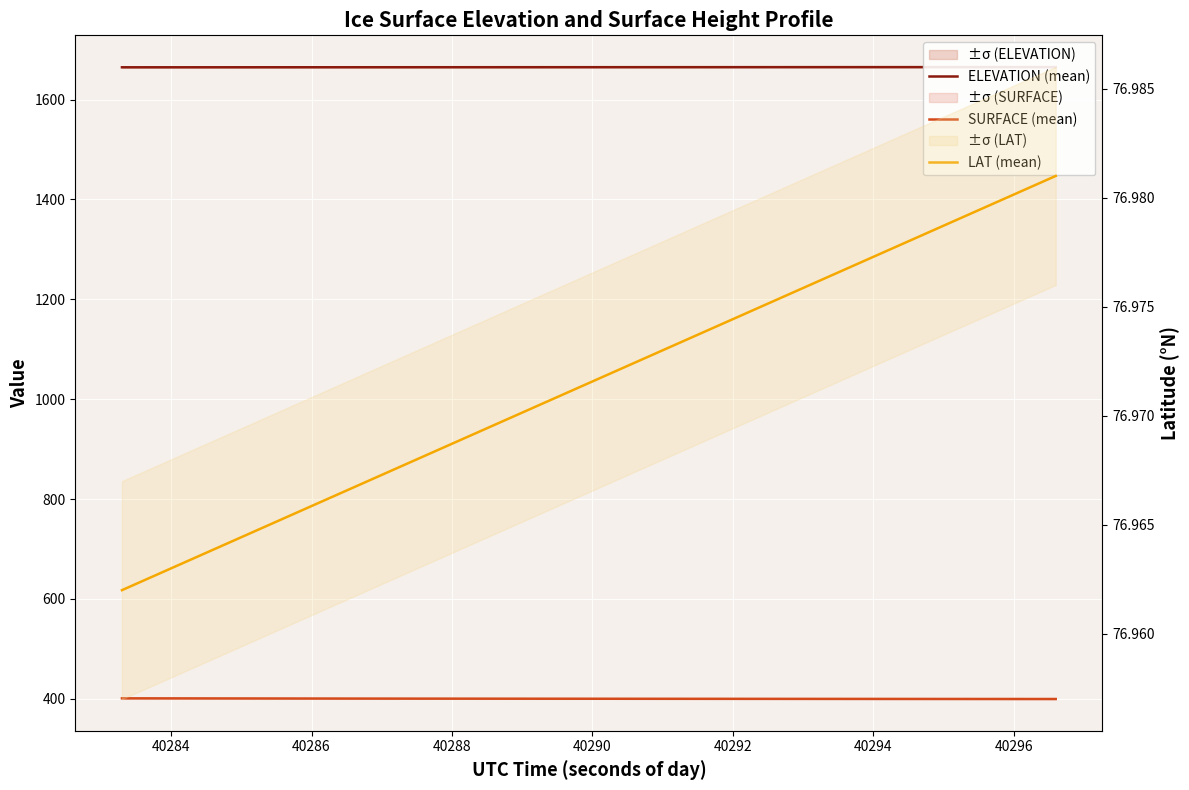

Is this an area chart (filled region under the line)?

No